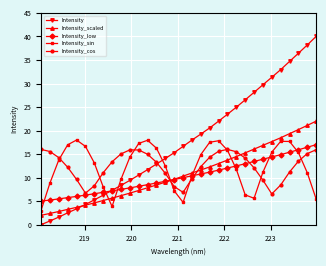

Which series has the largest total across all categories?

Intensity